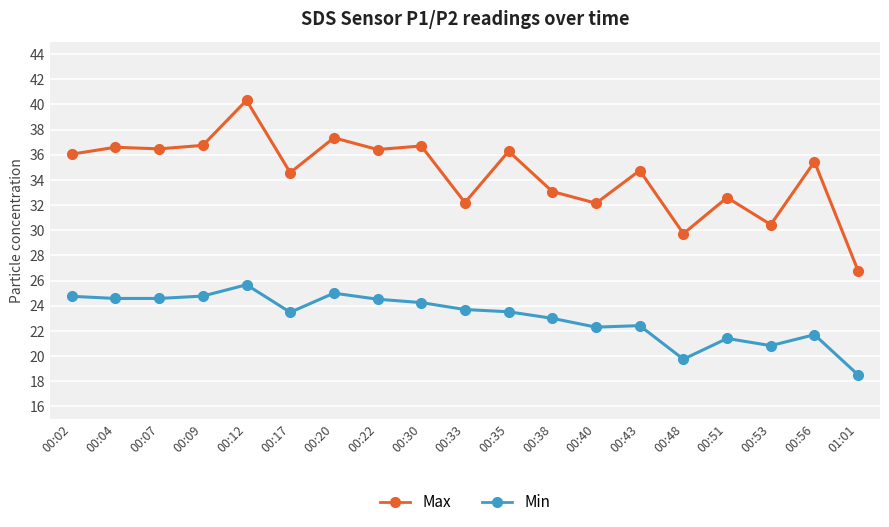

Count the number of categories in the chart.

19